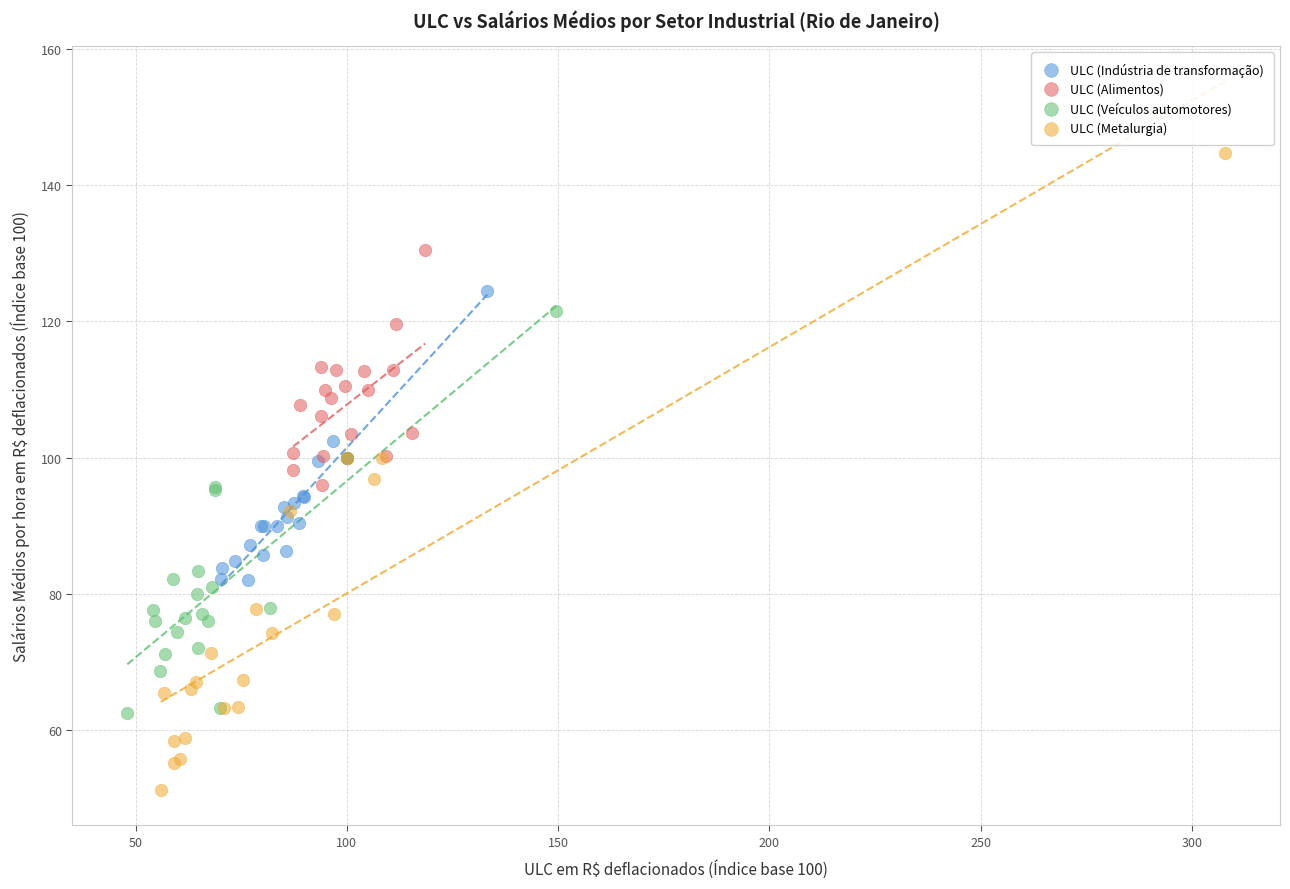

Which series has the widest spread of Y values?

ULC (Metalurgia)